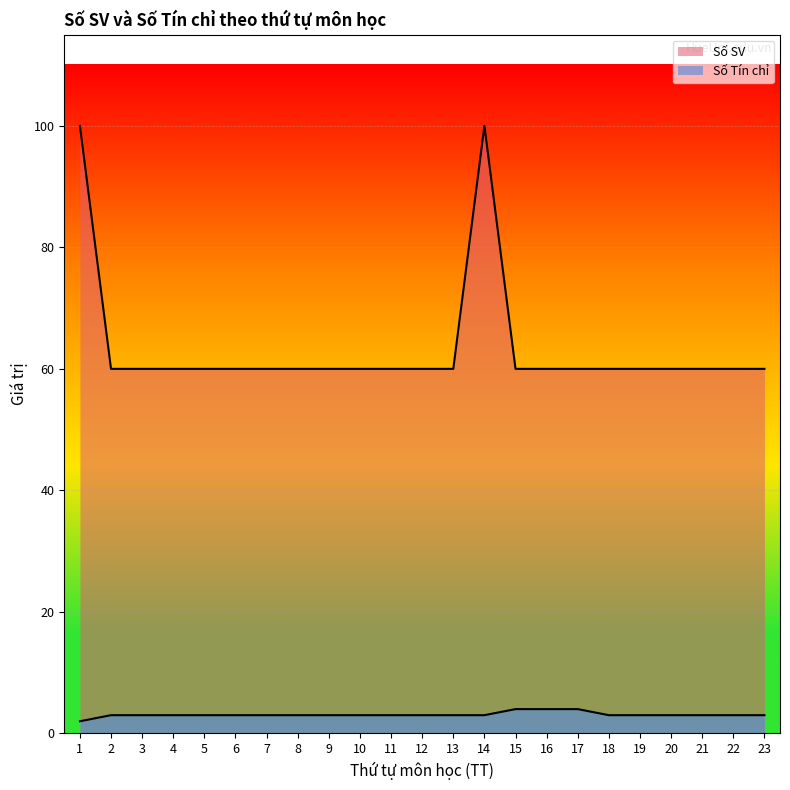

What is the value of the Số Tín chỉ point at the 11th from the left?

3